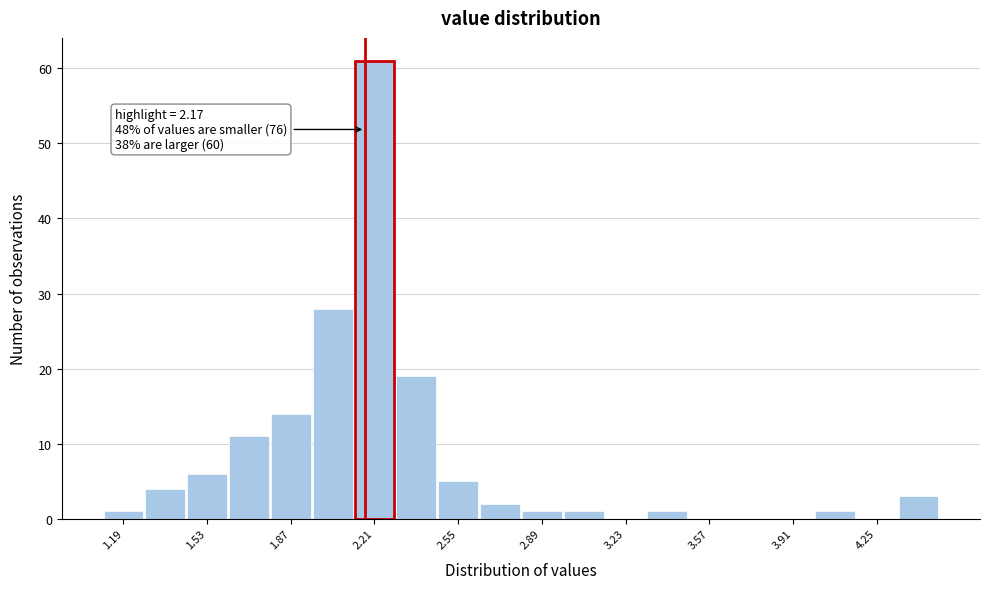

Read against the x-axis, roughly where is the centre of the tallest bar?

2.20